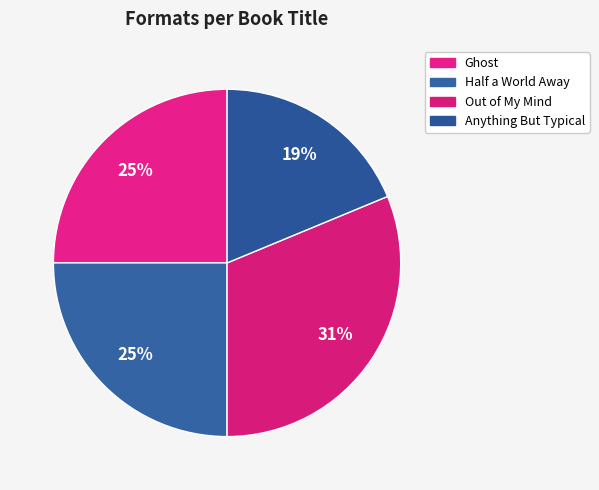

The Anything But Typical slice represents 9% of the pie. True or false?

False